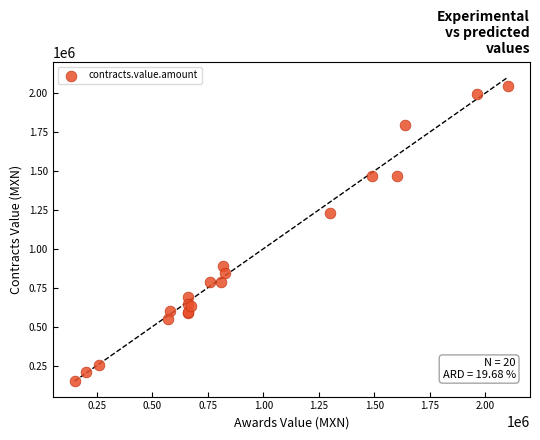

What Y value in the scatter plot is closest to 1097117?

1231015.6